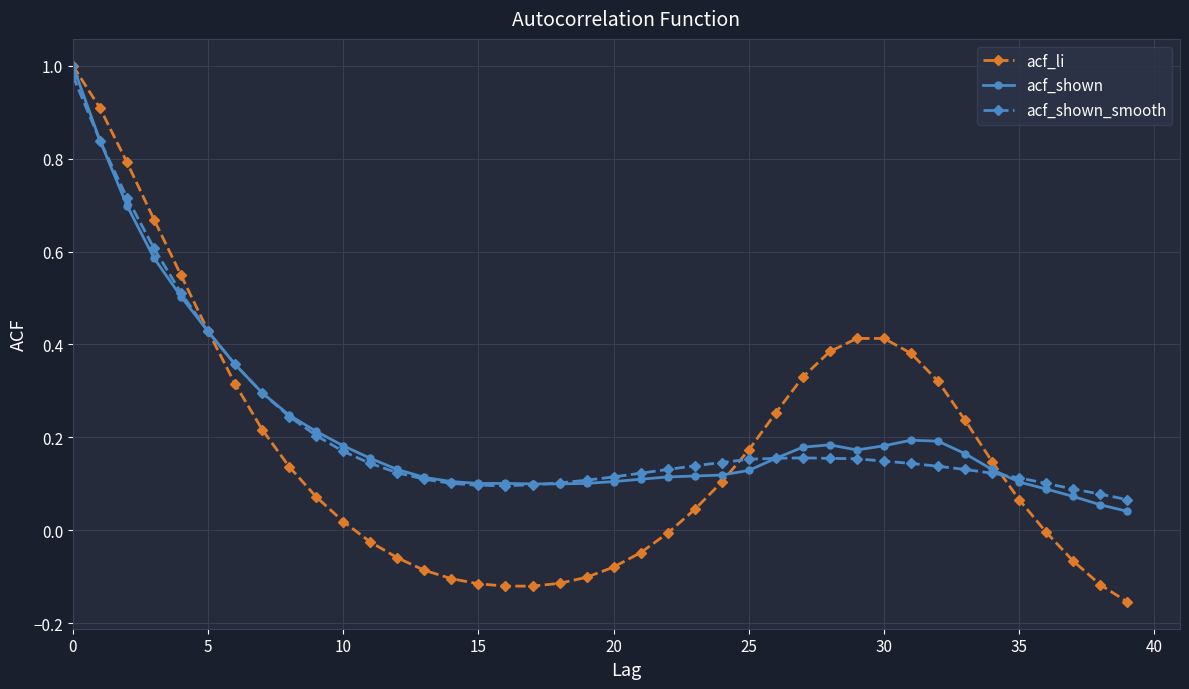

Which series has the largest range (max minus min)?

acf_li